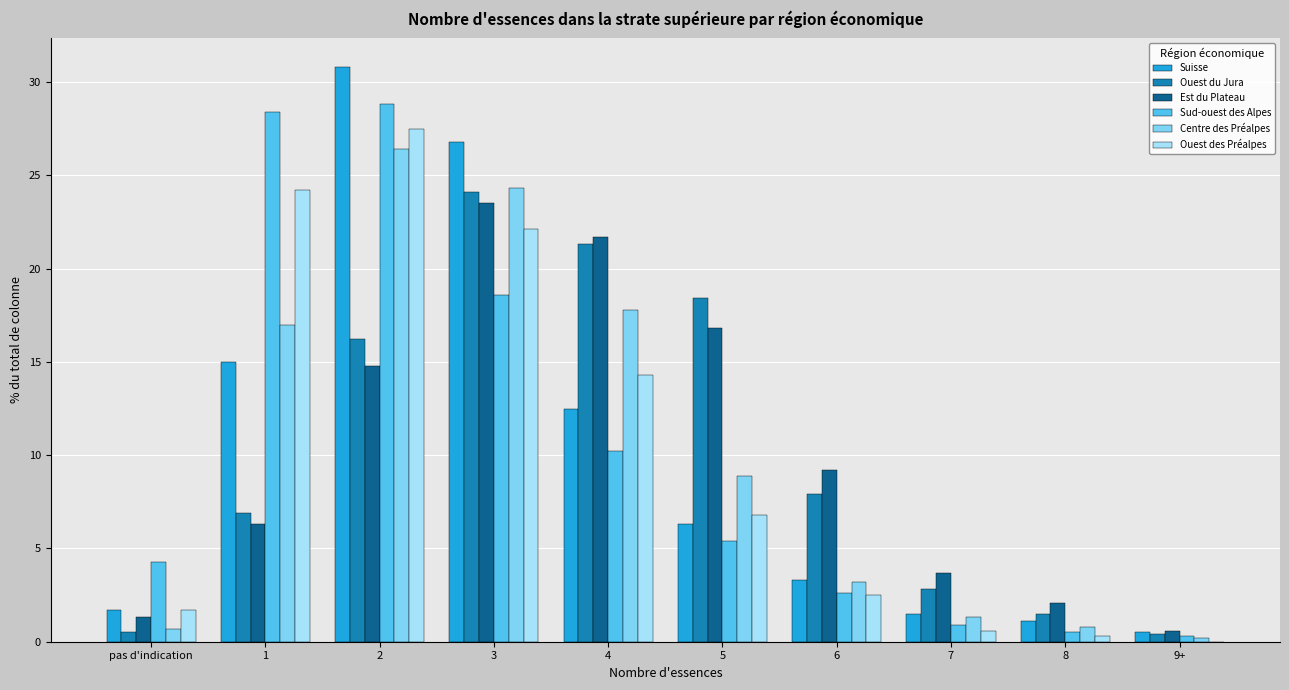

What is the total value across all series at 5?

62.6